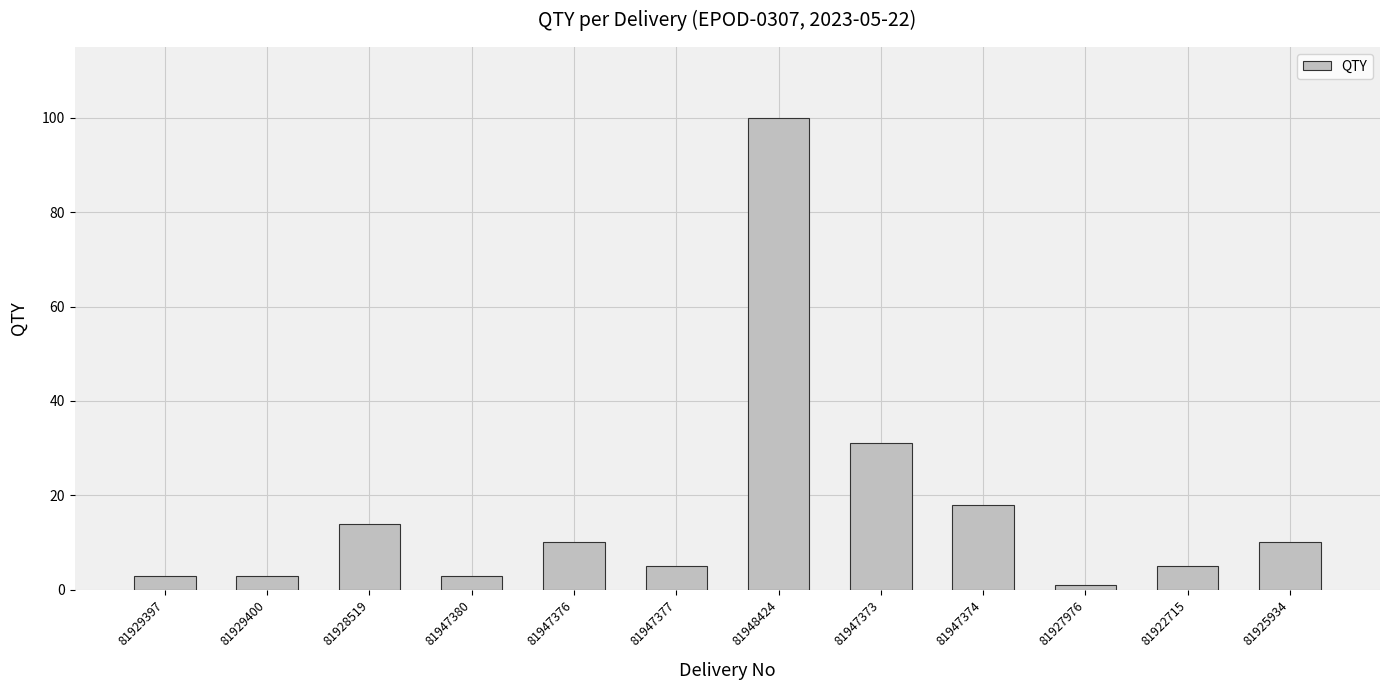

True or false: the data shows 4 at 81928519.

False